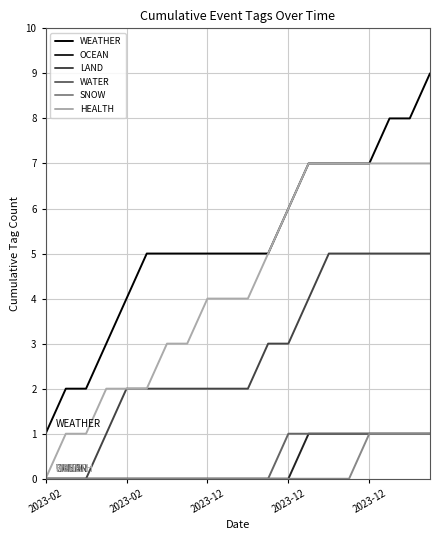

What is the maximum value for LAND?

5